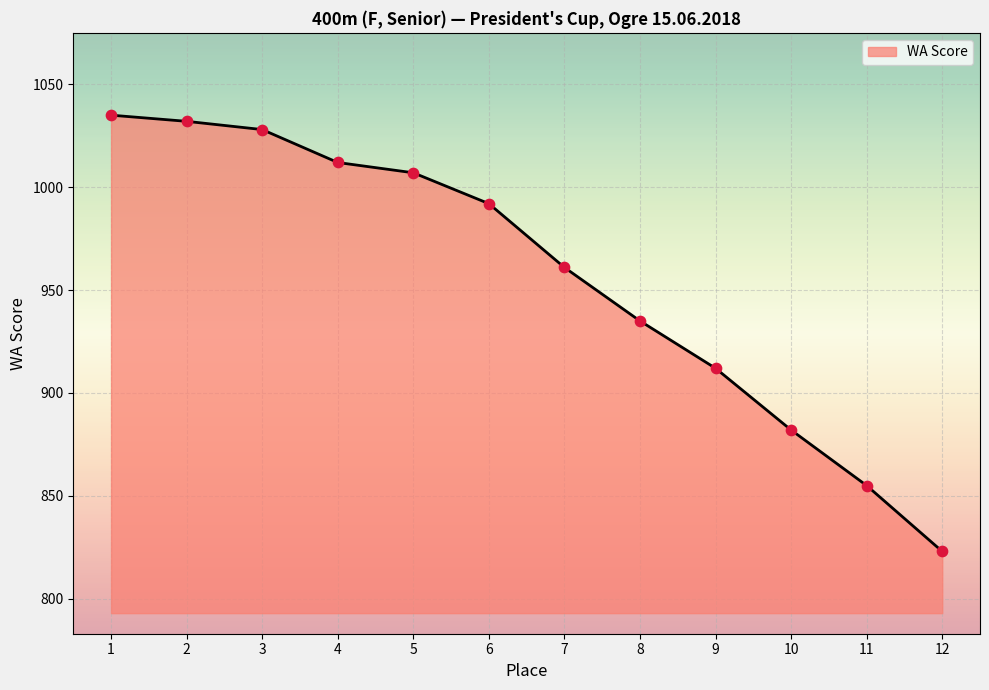

What is the ratio of the value at 5 to the value at 1?

1.0